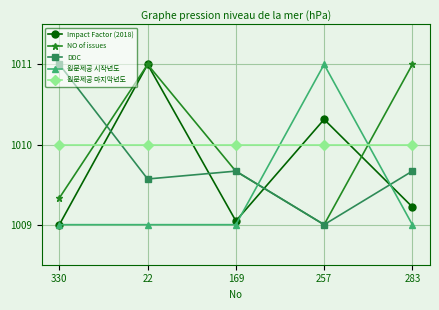

What is the average value of the NO of issues series?

1010.0